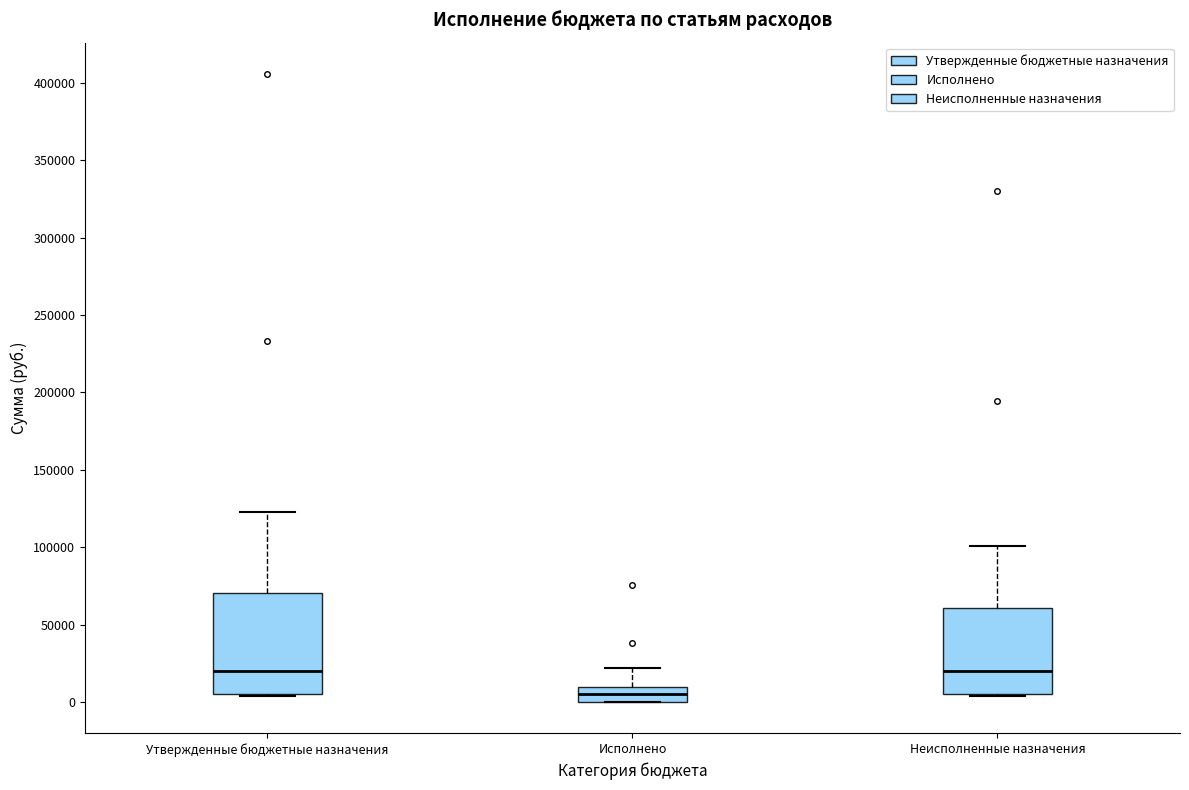

Which box is the tallest, from its lower edge to its upper edge?

Утвержденные бюджетные назначения